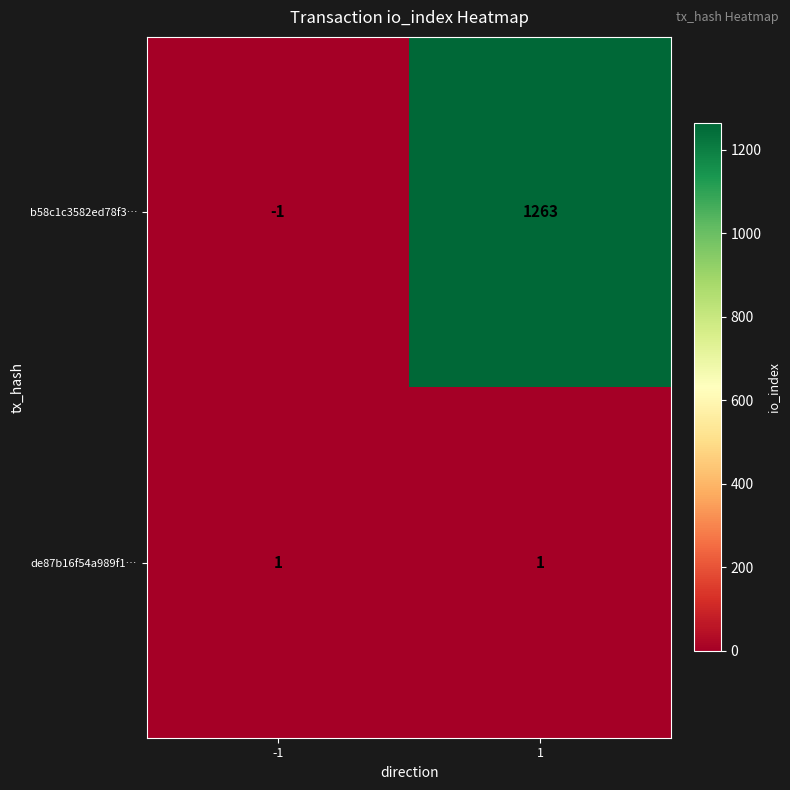

Is the value of b58c1c3582ed78f3… at 1 greater than the value of de87b16f54a989f1… at -1?

Yes